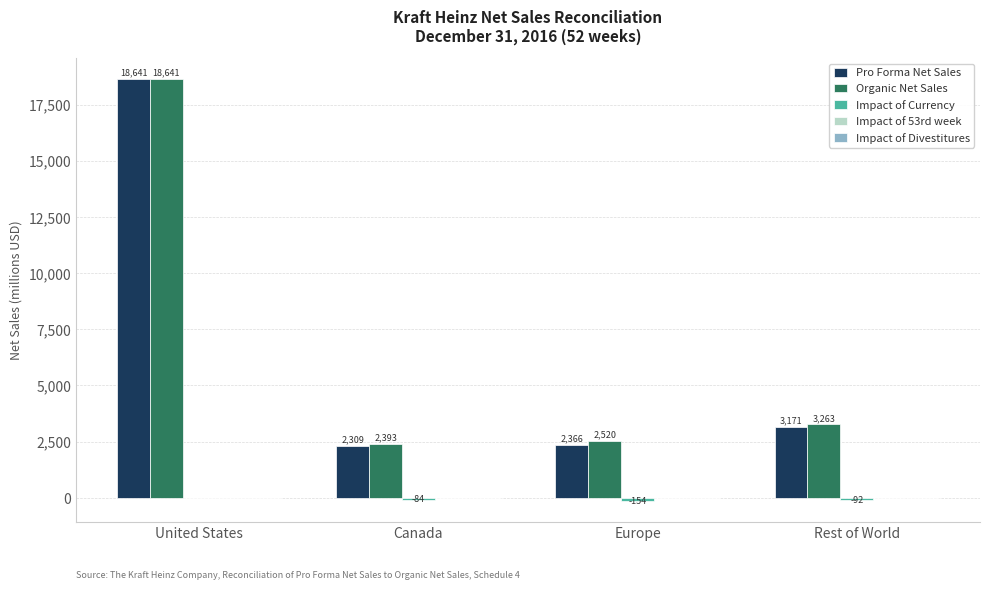

What is the maximum value shown in the chart?

18641